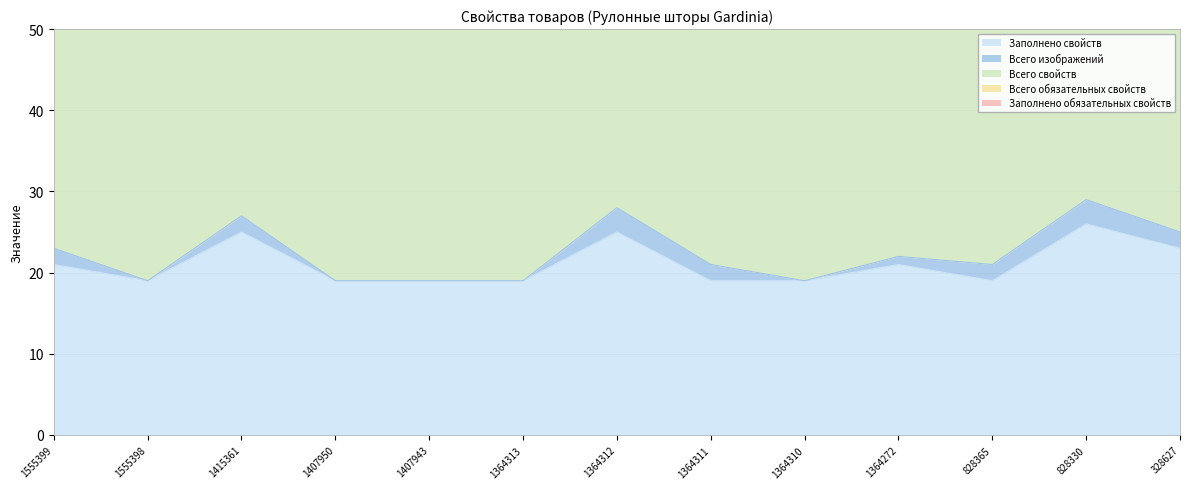

True or false: Заполнено обязательных свойств has a value of 8 at 328627.

True